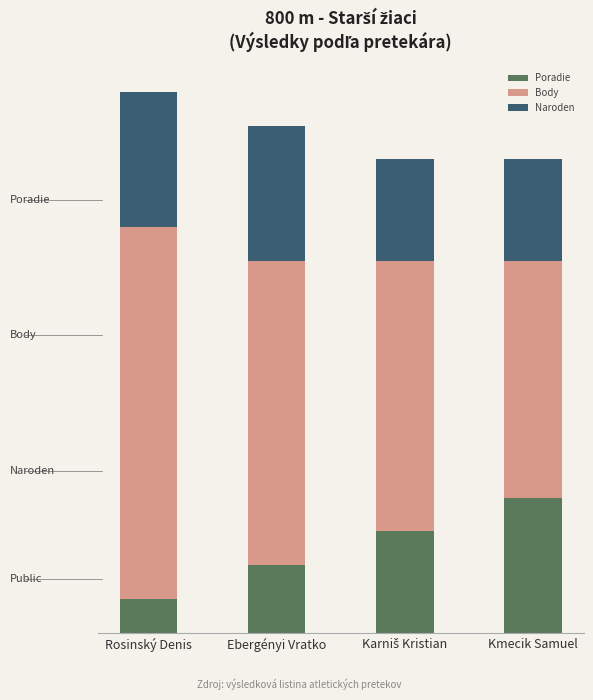

Is it true that Naroden equals 4 at Ebergényi Vratko?

True